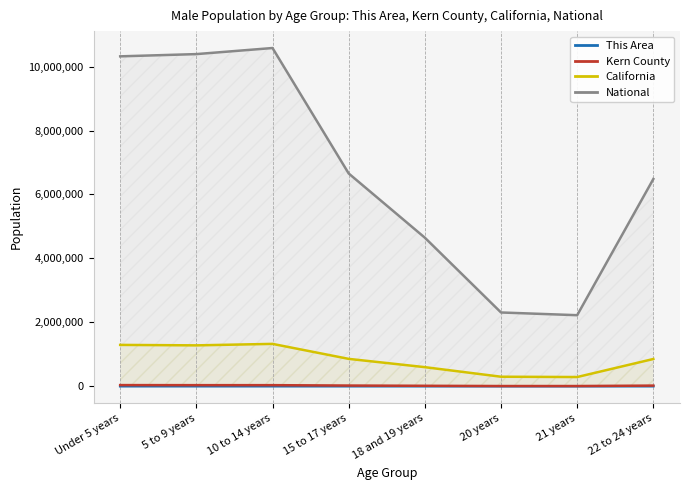

What is the label of the 3rd point from the right?

20 years